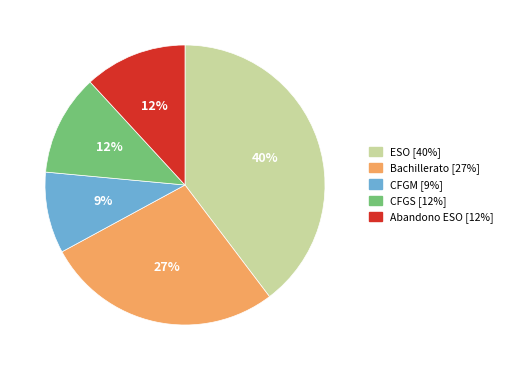

Does any single category account for the majority?

No